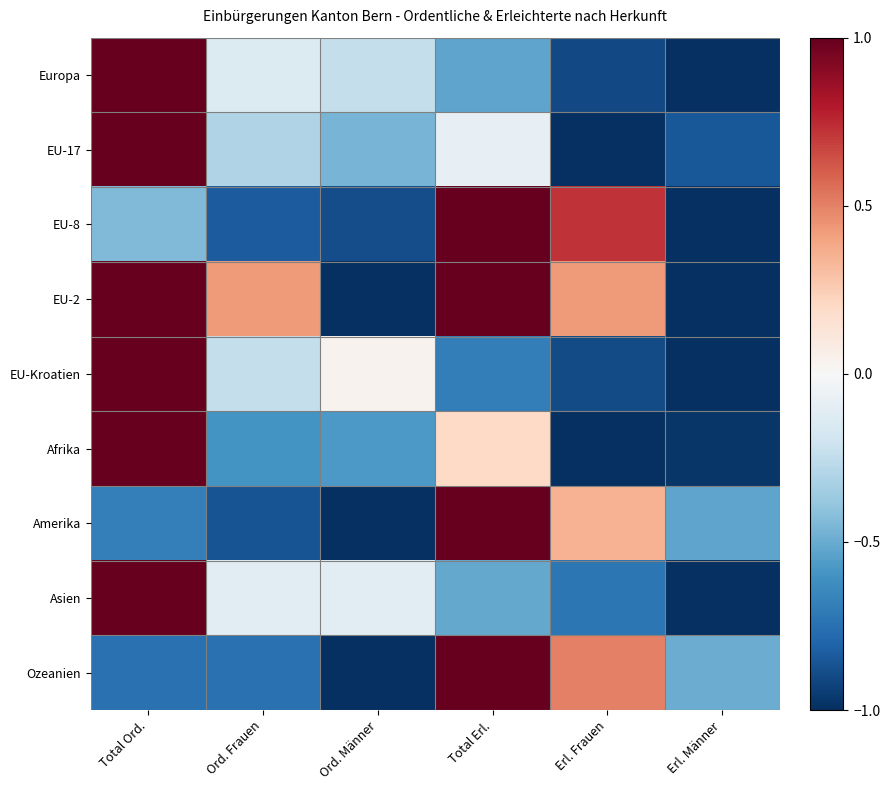

List the series in order of their peak value, lowest first.

Europa, EU-17, EU-8, EU-2, EU-Kroatien, Afrika, Amerika, Asien, Ozeanien